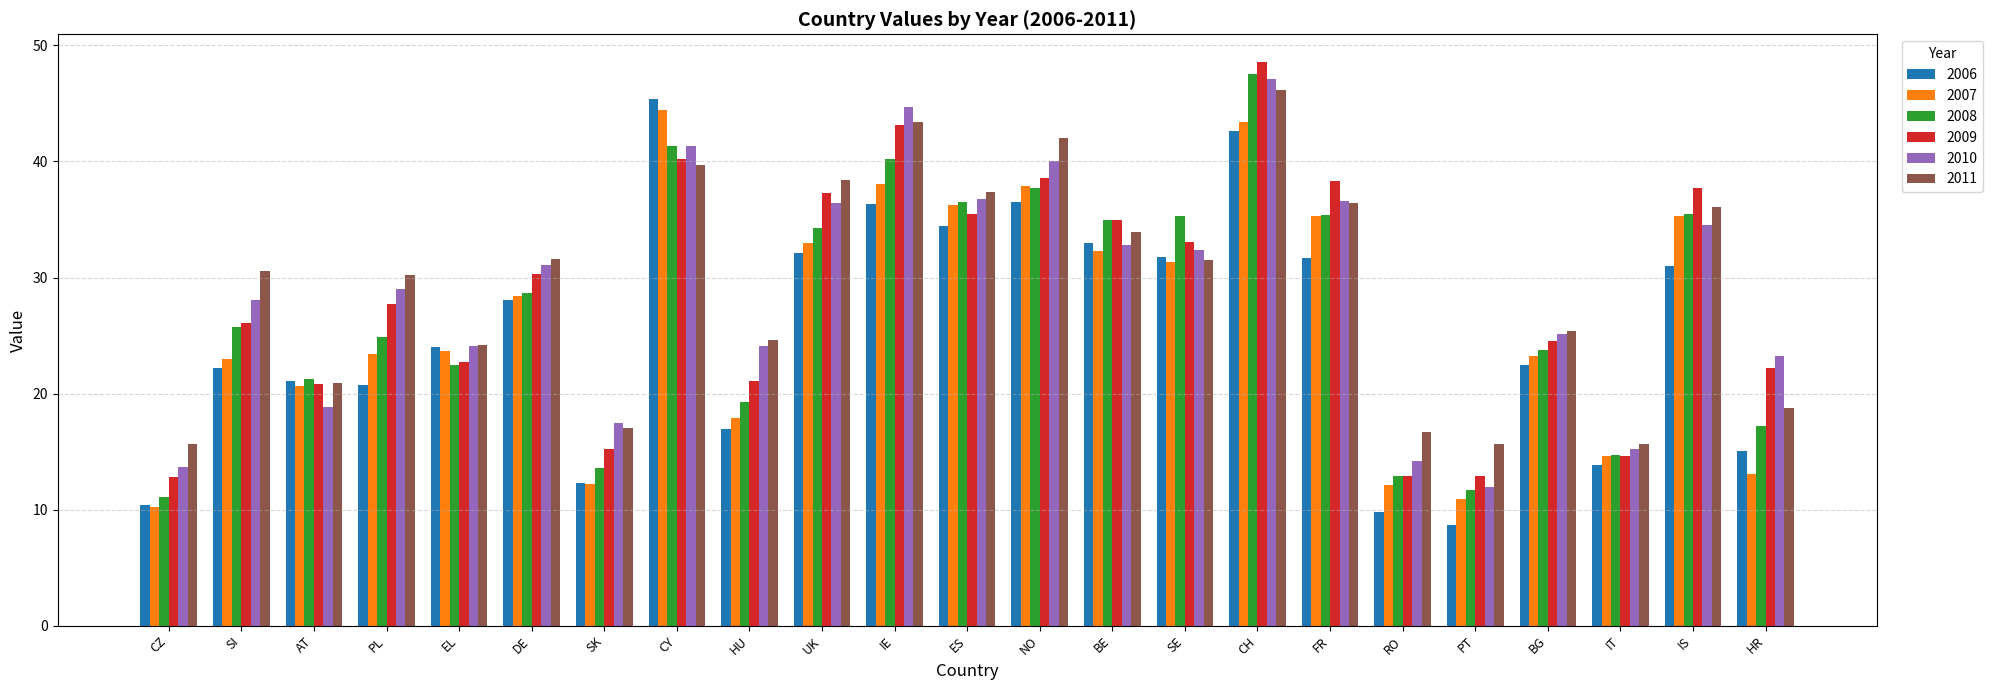

The 2006 series shows 2.1 at CZ. True or false?

False